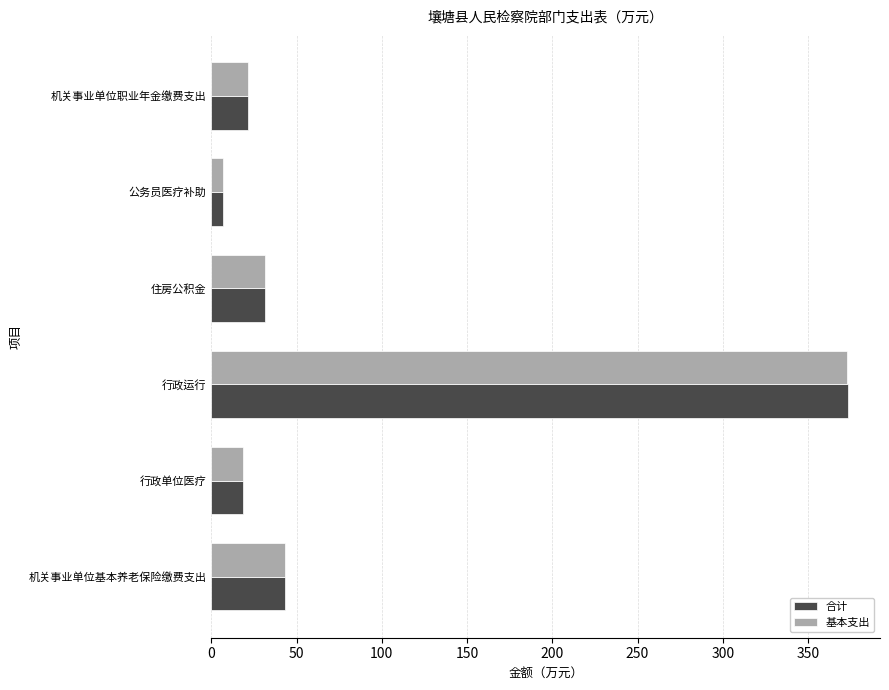

What is the total value across all series at 行政单位医疗?

37.5